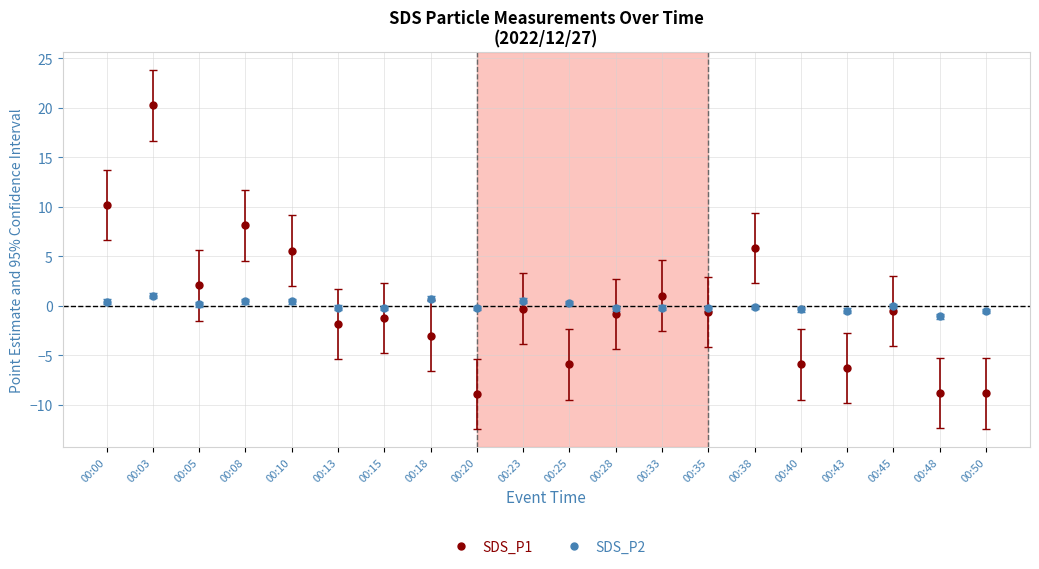

What is the minimum value for SDS_P1?

-8.9